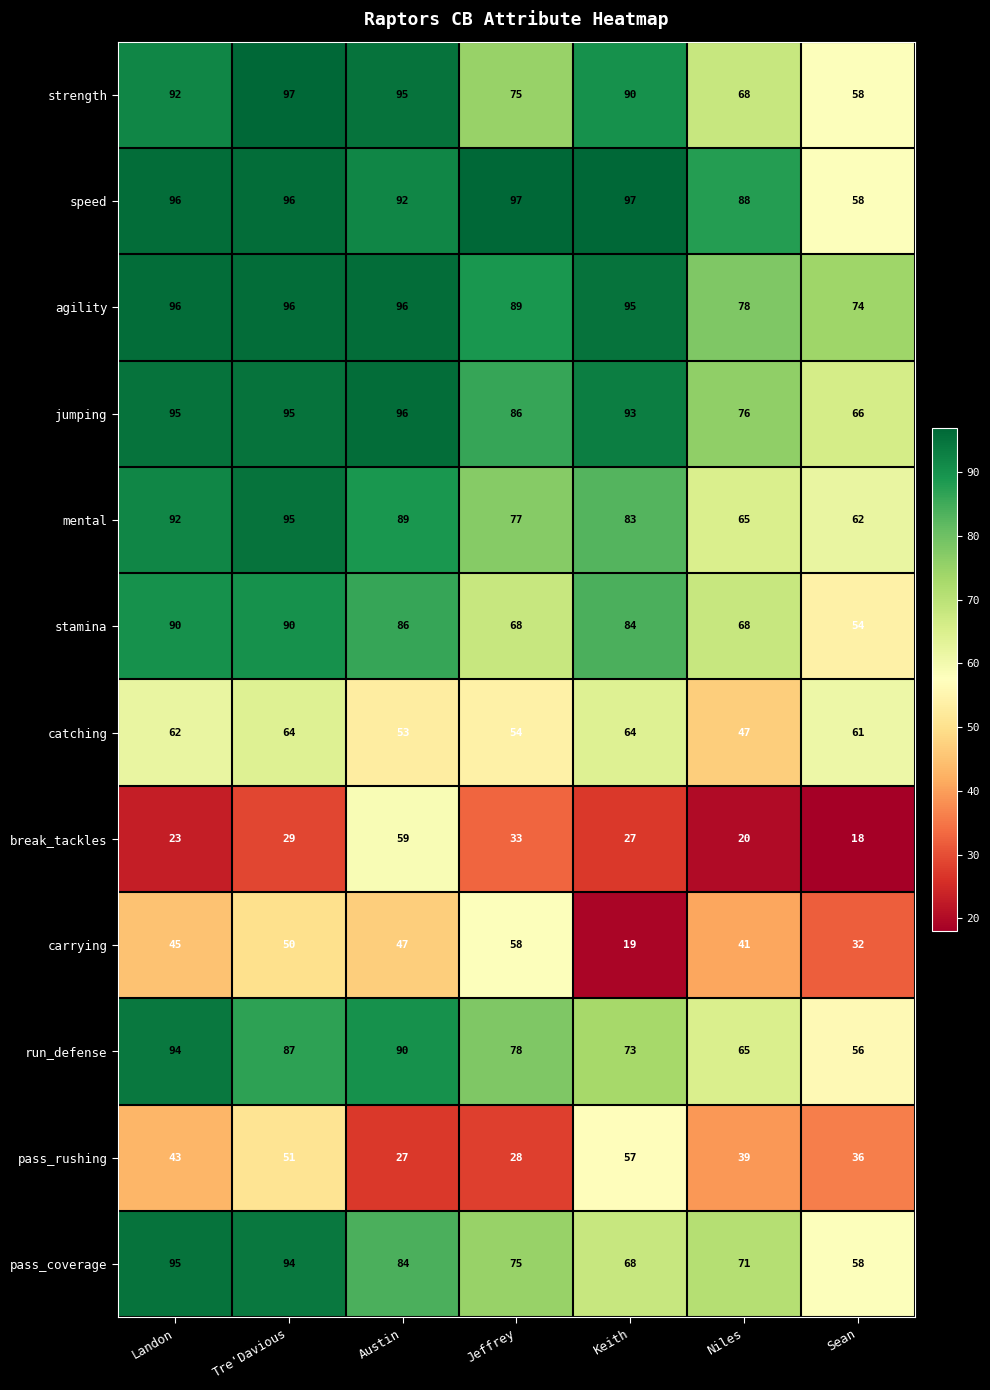

Which series changed the most between Tre'Davious and Austin?

break_tackles